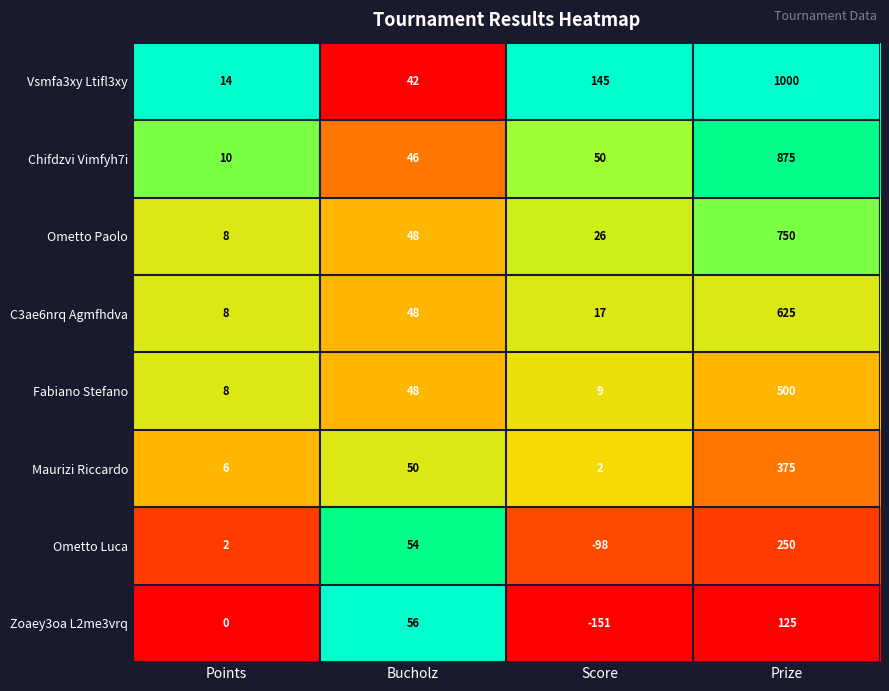

What is the spread (max minus min) of values at Points?

14